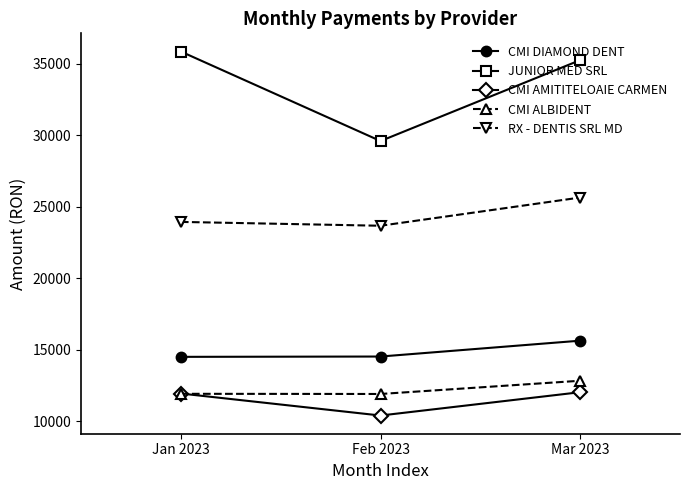

Read the CMI DIAMOND DENT value at Mar 2023.

15623.9